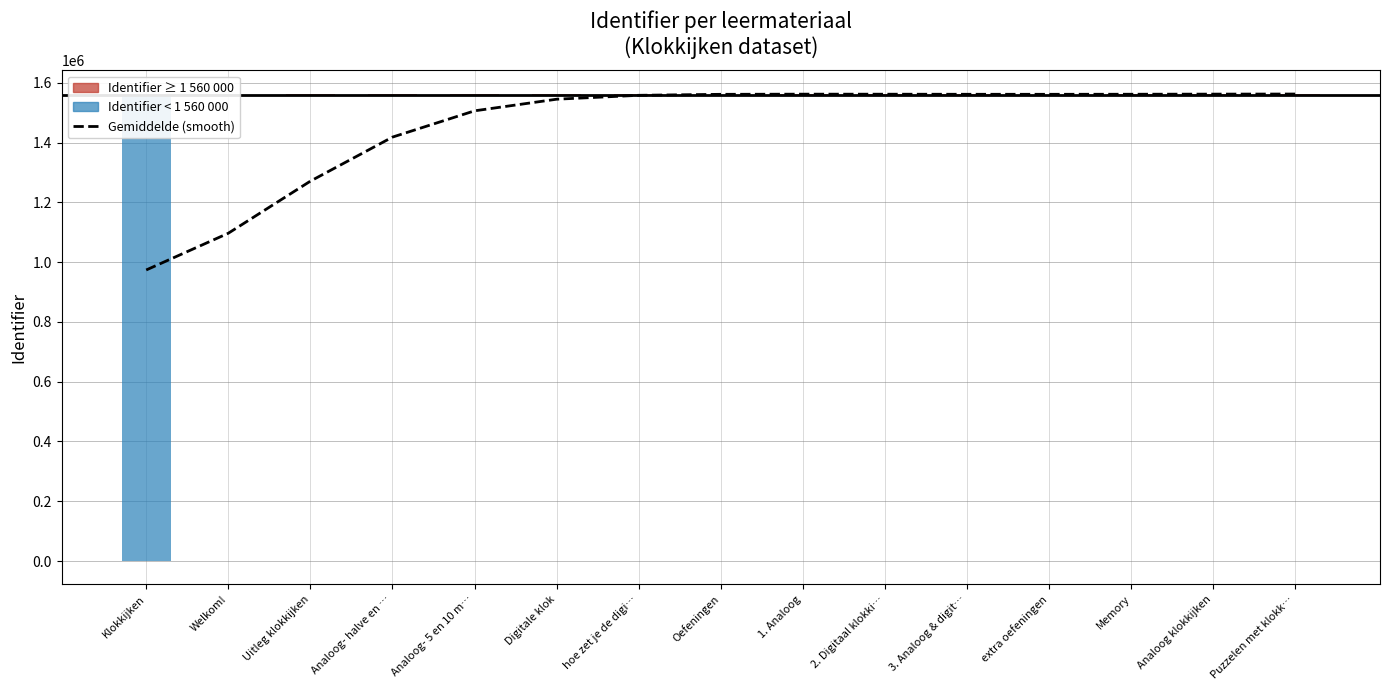

What is the change in value from Oefeningen to 2. Digitaal klokki…?

+385.5